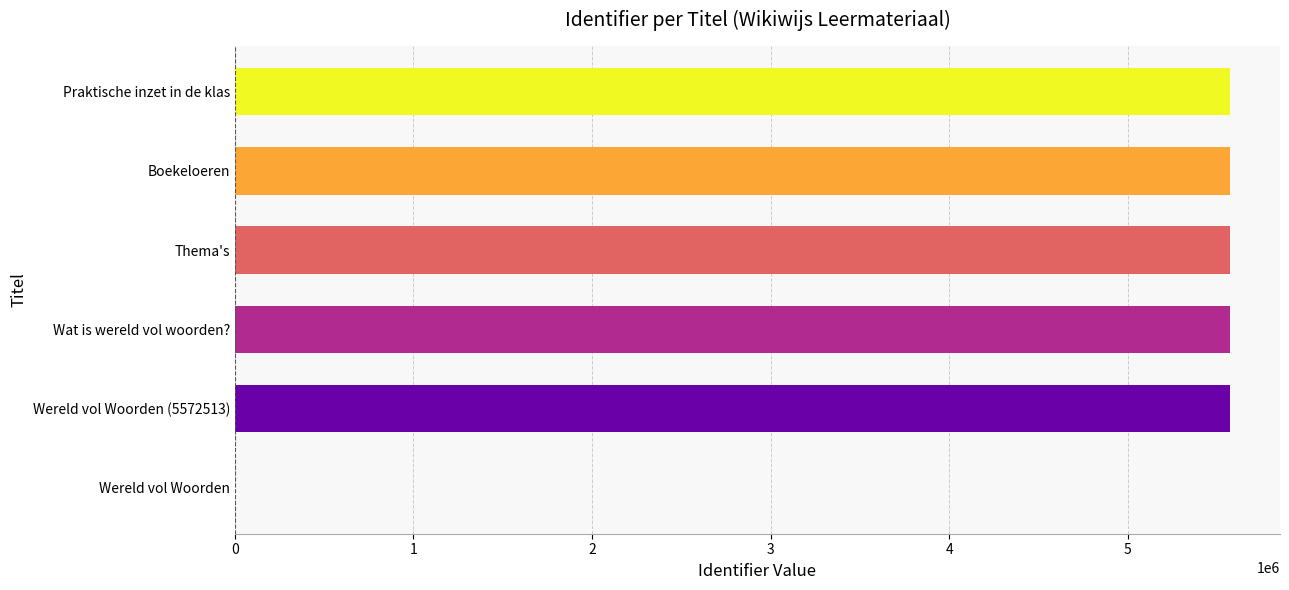

Count the number of categories in the chart.

6